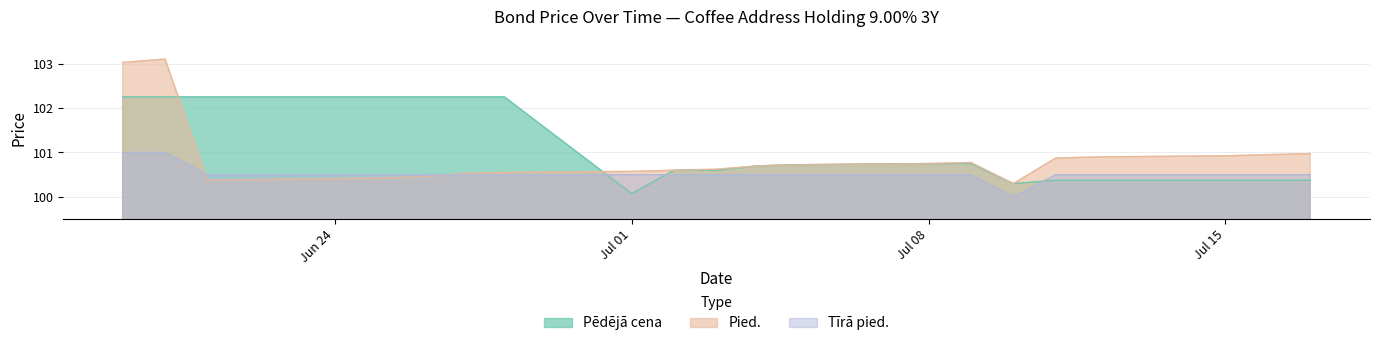

What is the difference between the Pēdējā cena values at 2024-07-04 and 2024-07-15?

0.3